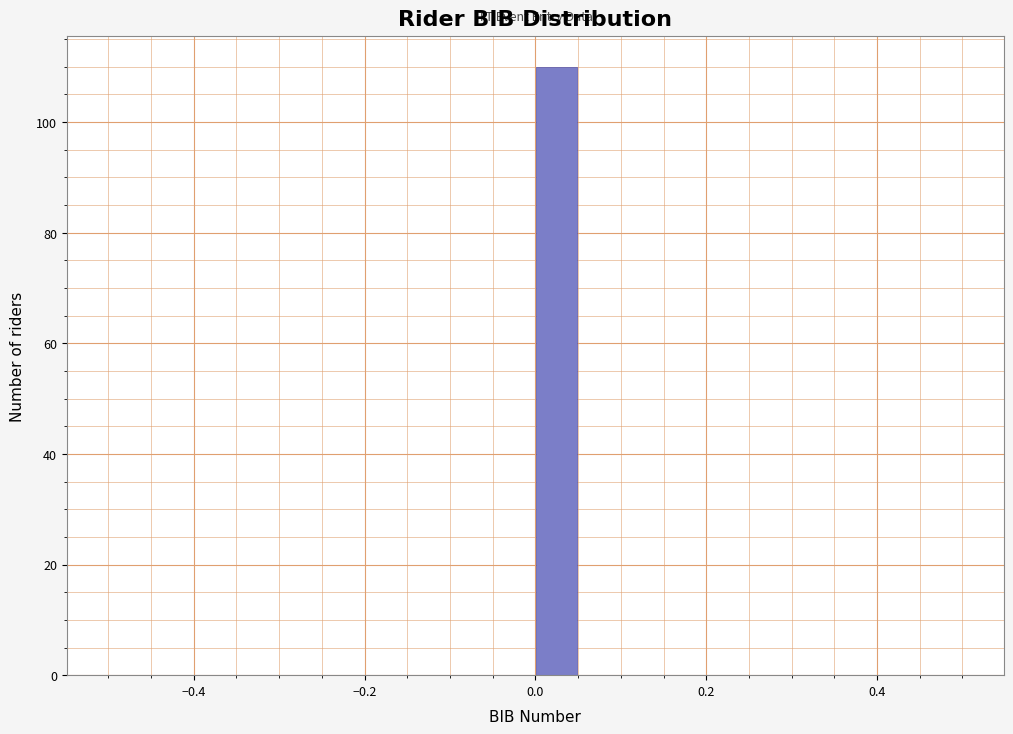

Around what value on the x-axis is the tallest bar? Give the approximate position of its centre, as read against the axis.

0.02